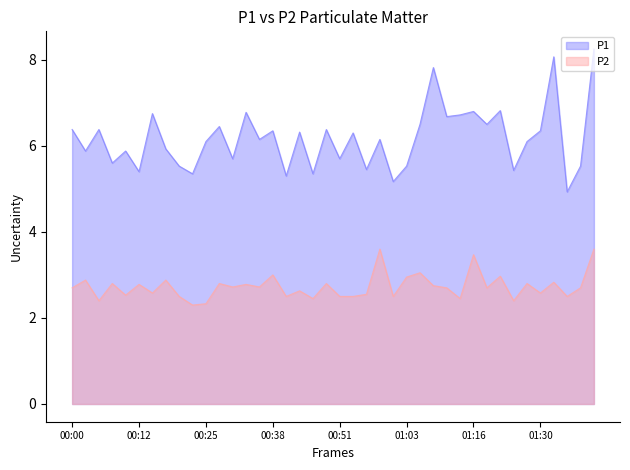

What is the difference between the maximum and minimum values in the P2 series?

1.3